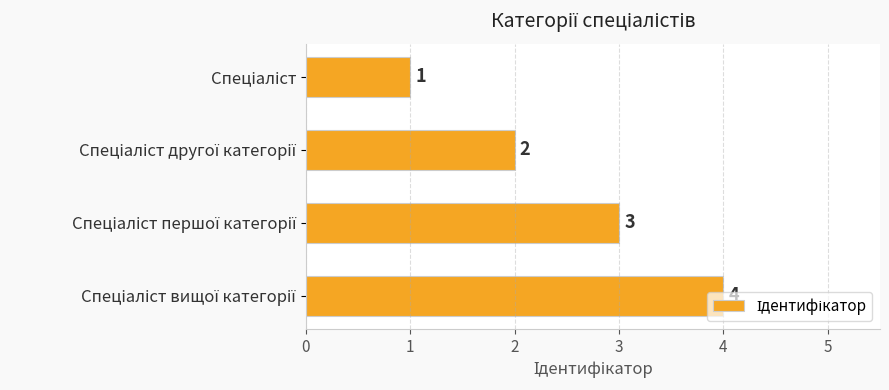

How many values are between 2 and 4?

3